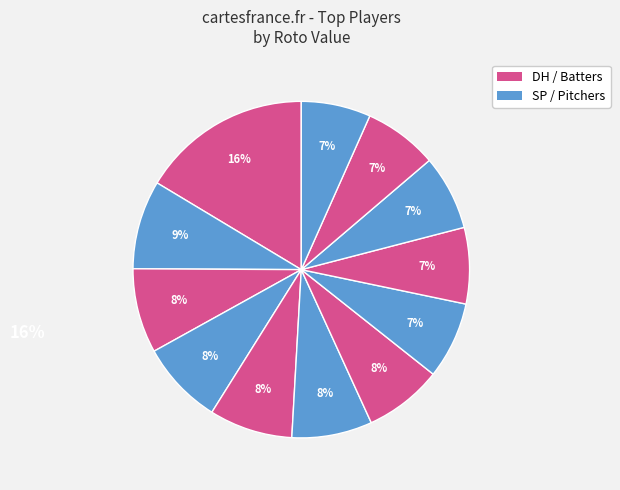

Is there a majority slice in this chart?

No